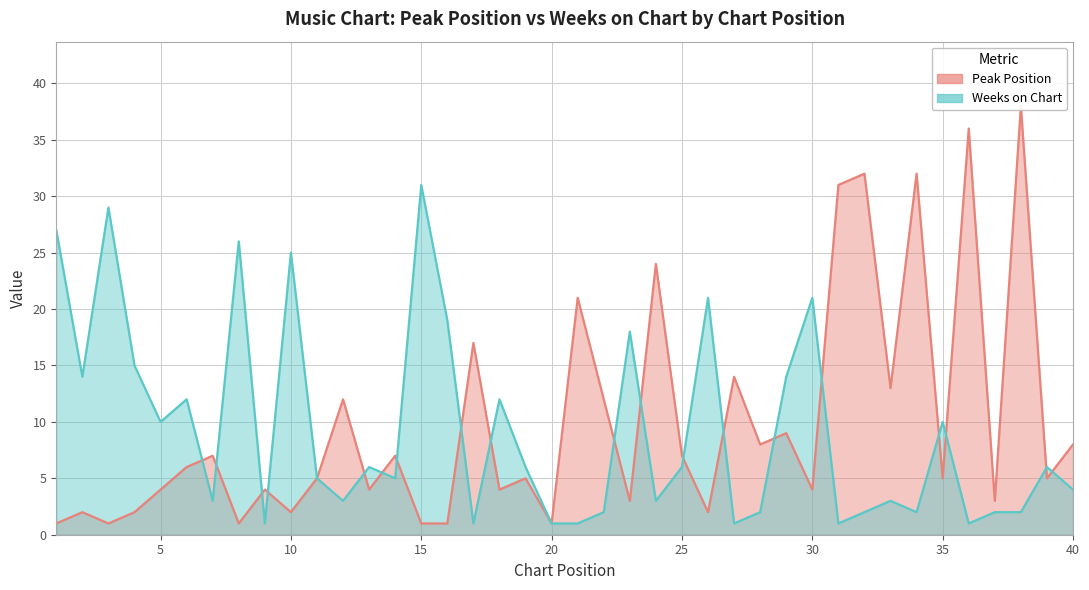

What value does the Weeks on Chart series have at 2?

14